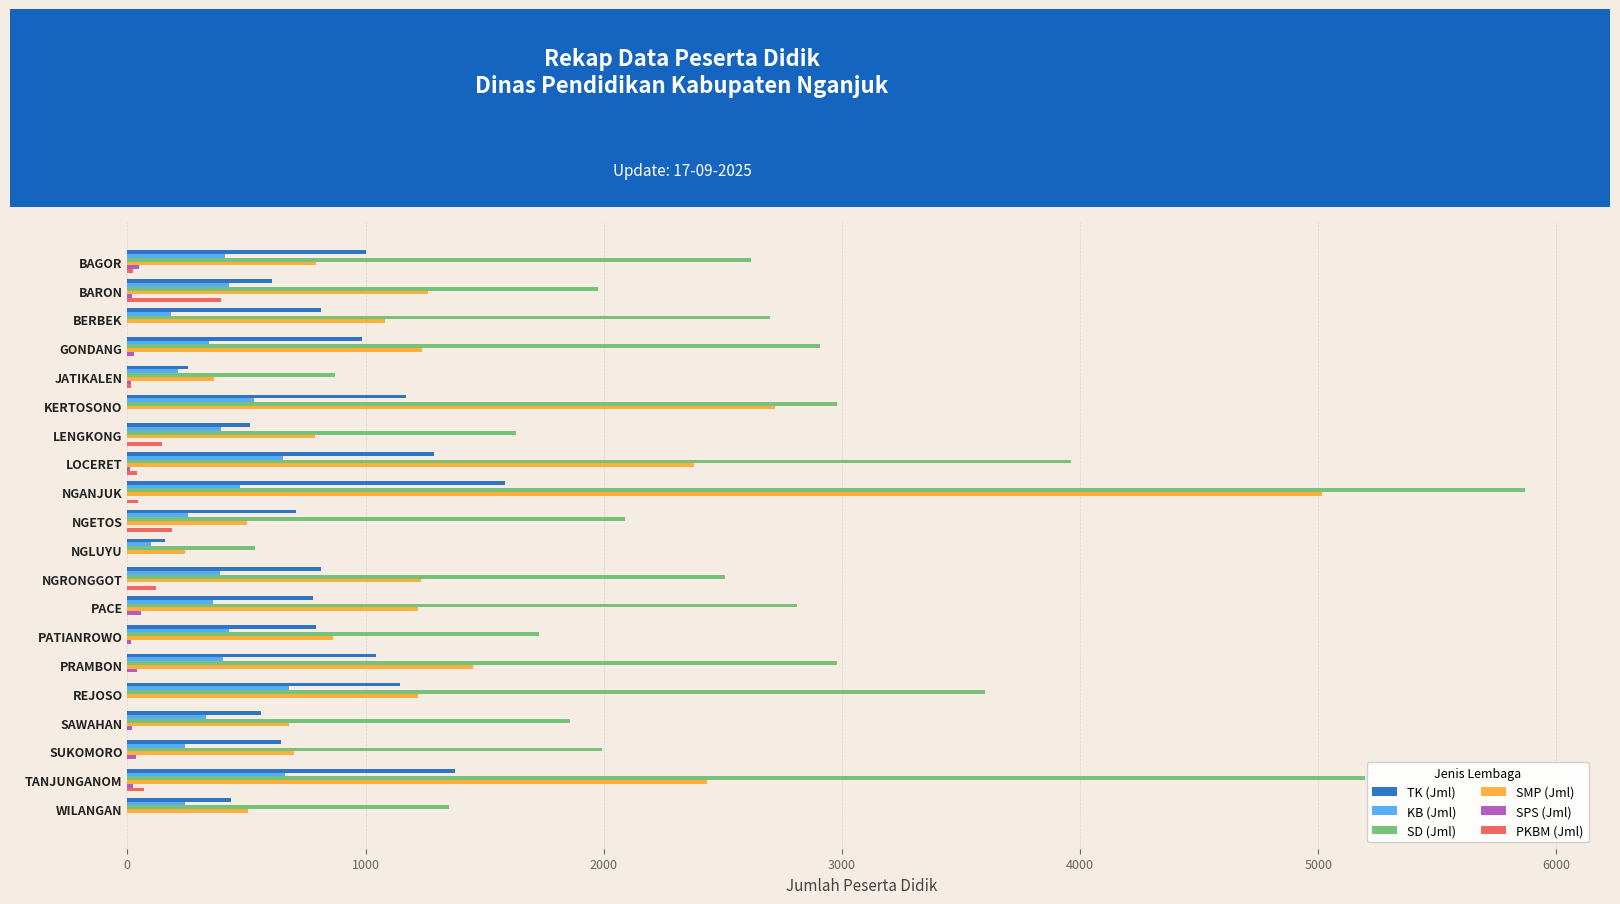

Which series has the largest total across all categories?

SD (Jml)